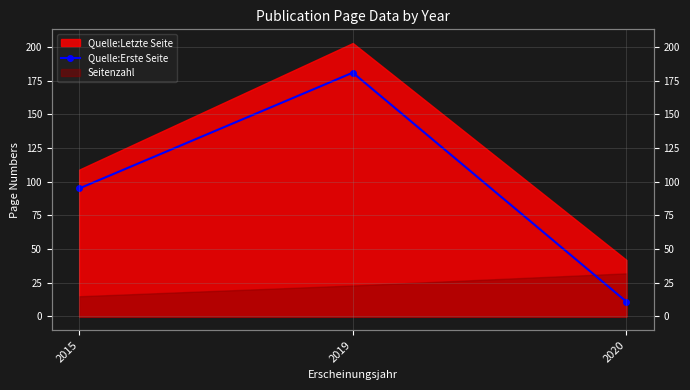

What is the difference between the second highest and minimum values?

84